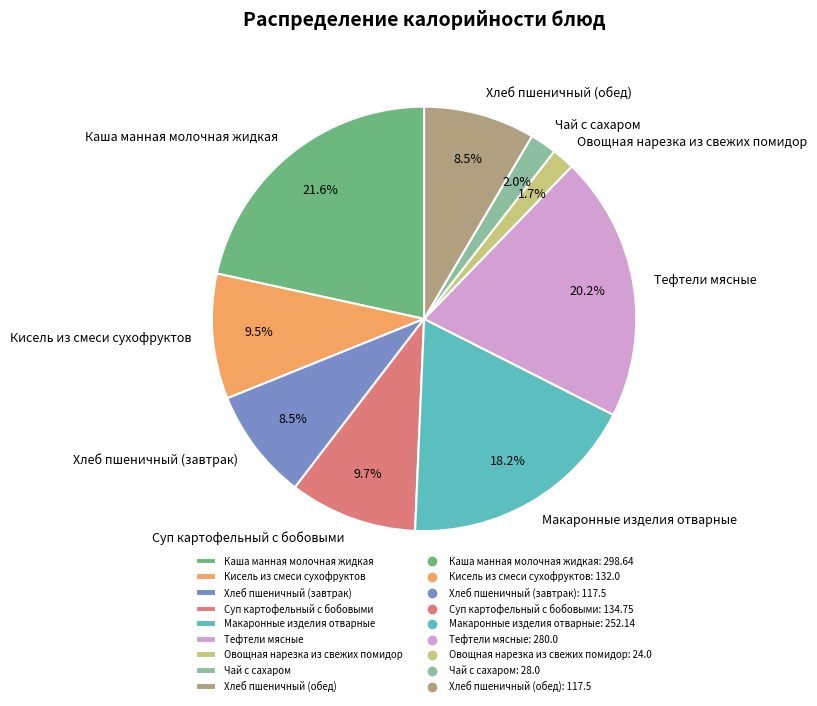

Which category has the biggest portion of the pie?

Каша манная молочная жидкая